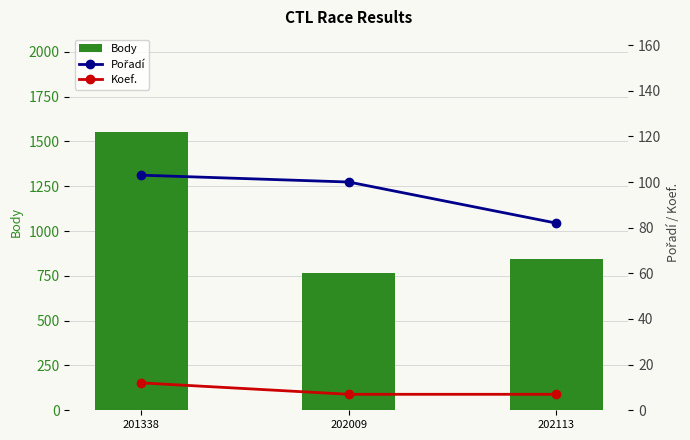

At how many categories does at least one series exceed 1486?

1